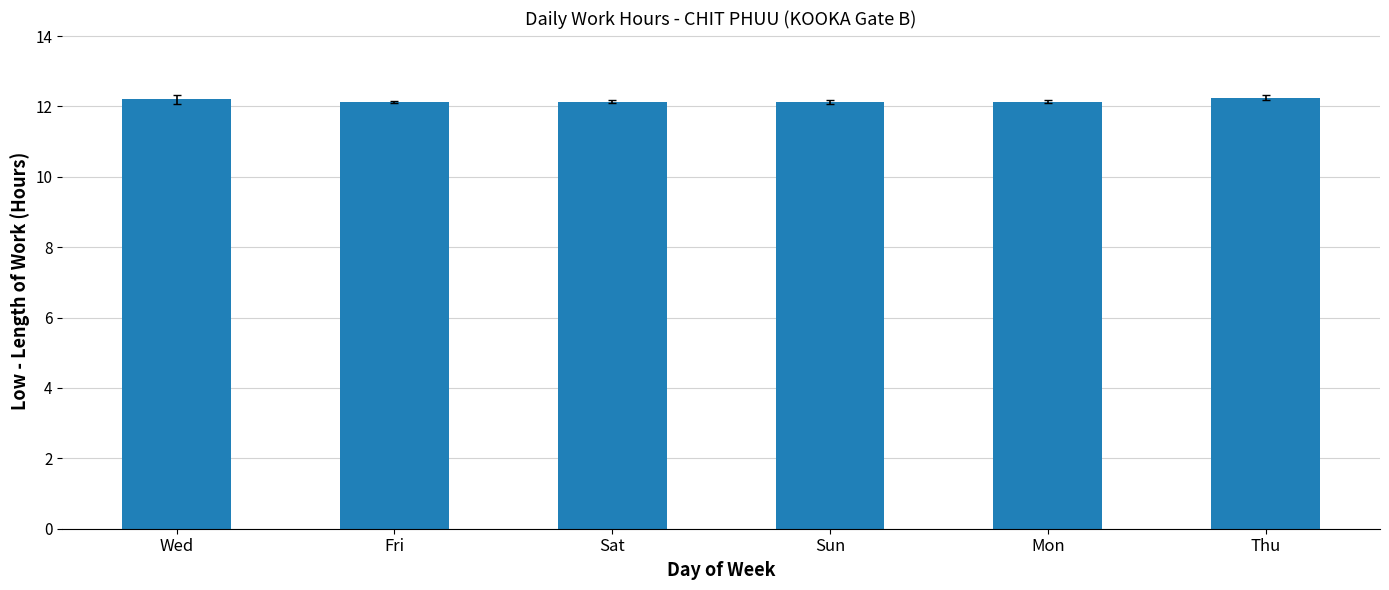

What is the smallest value displayed?

12.1